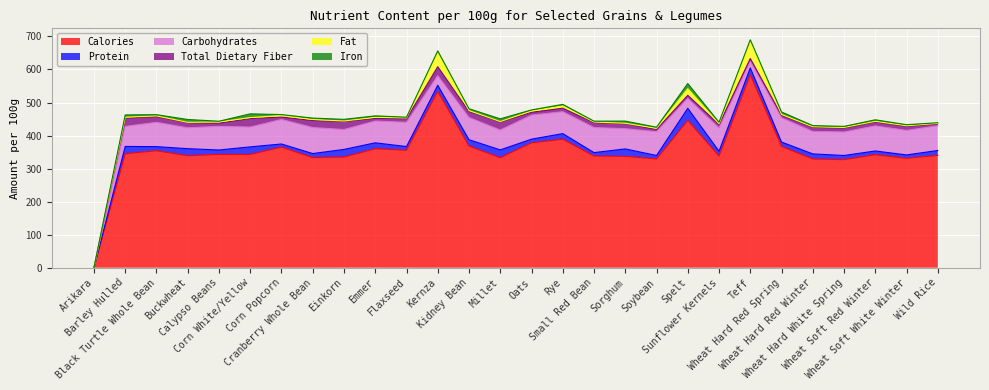

True or false: Calories has a value of 342.0 at Wheat Soft Red Winter.

True